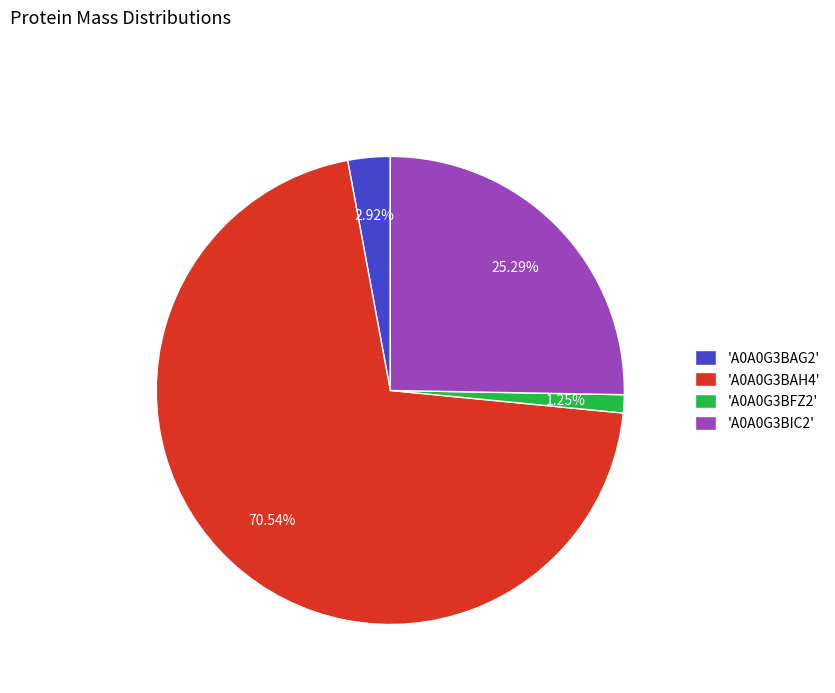

Between 'A0A0G3BFZ2' and 'A0A0G3BAG2', which is larger?

'A0A0G3BAG2'